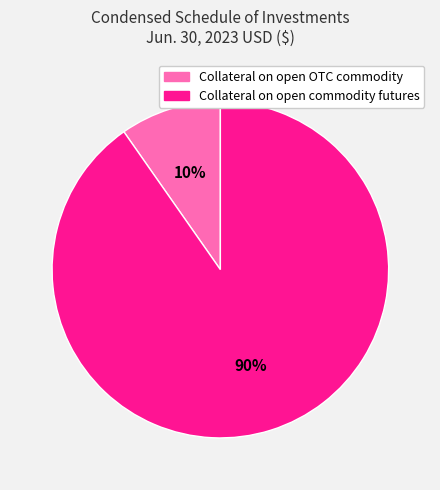

How many segments does this pie chart have?

2